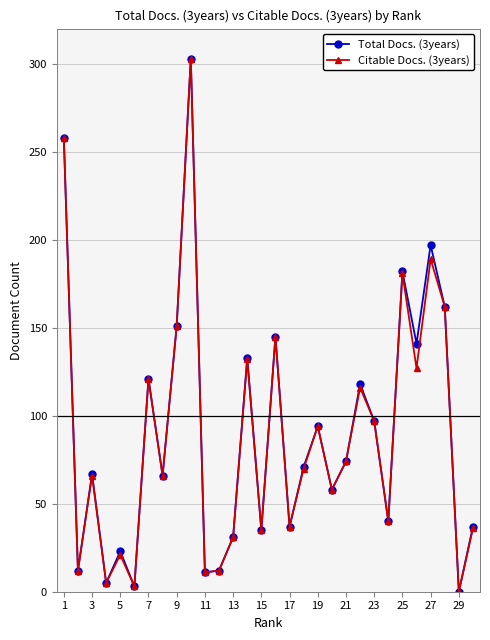

What are all the series names shown in the legend?

Total Docs. (3years), Citable Docs. (3years)